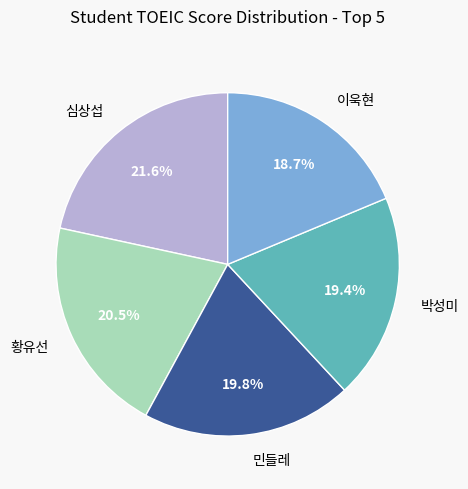

To the nearest percent, what is the difference between the largest and smallest slice percentages?

3%